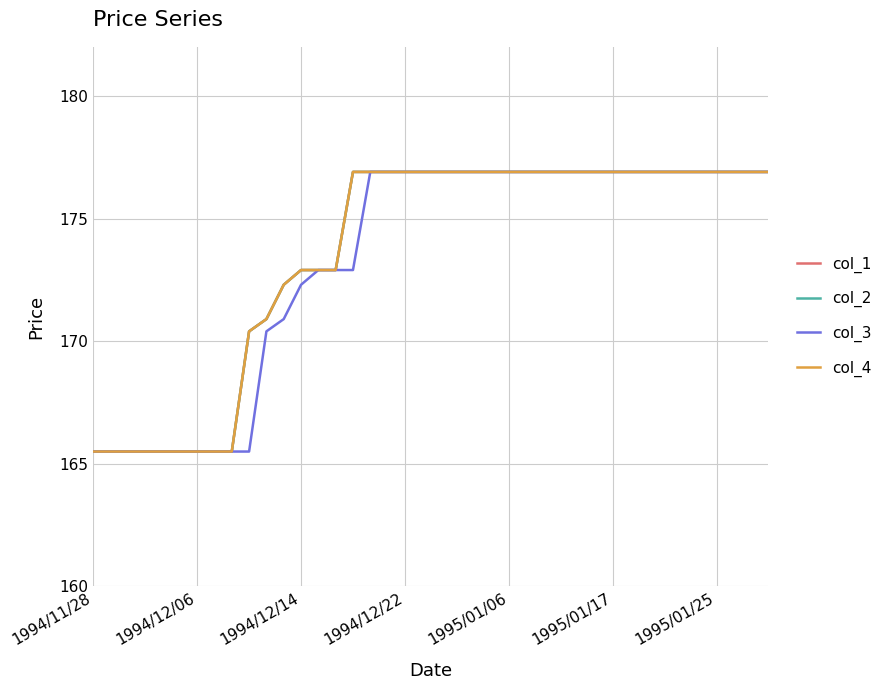

What is the difference between the maximum and minimum values in the col_1 series?

11.4